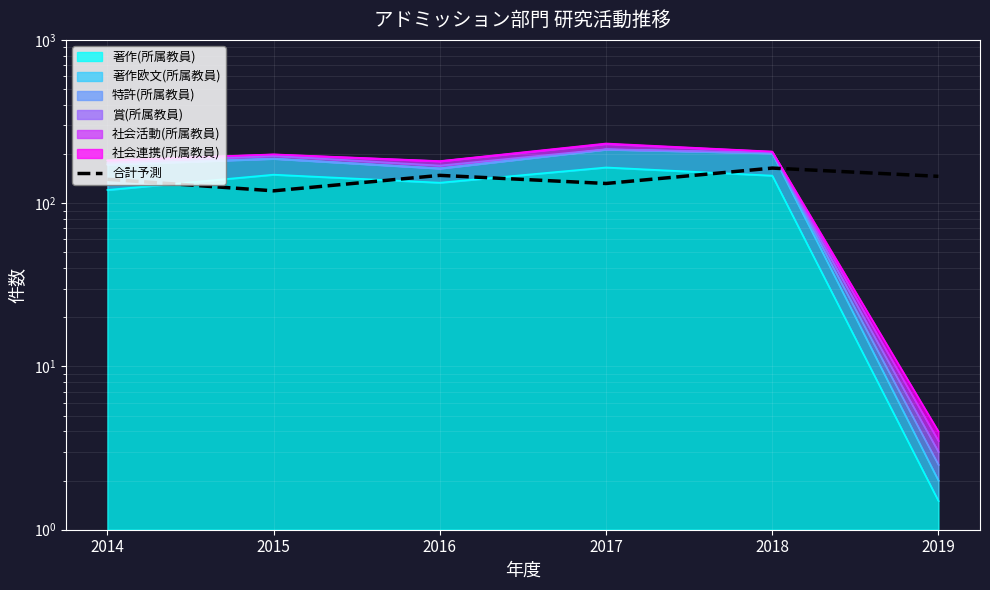

The chart shows a value of 148 at 2016. True or false?

True